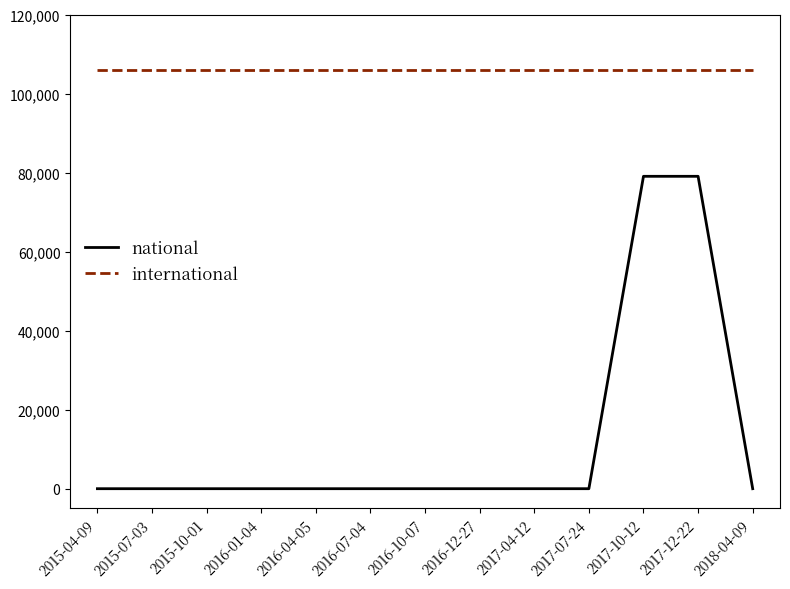

What is the sum of the national values at 2017-04-12 and 2017-12-22?

79052